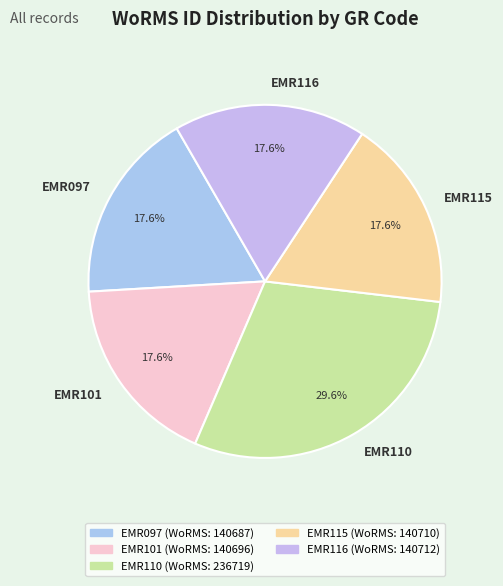

What percentage is the EMR116 slice, to the nearest percent?

18%